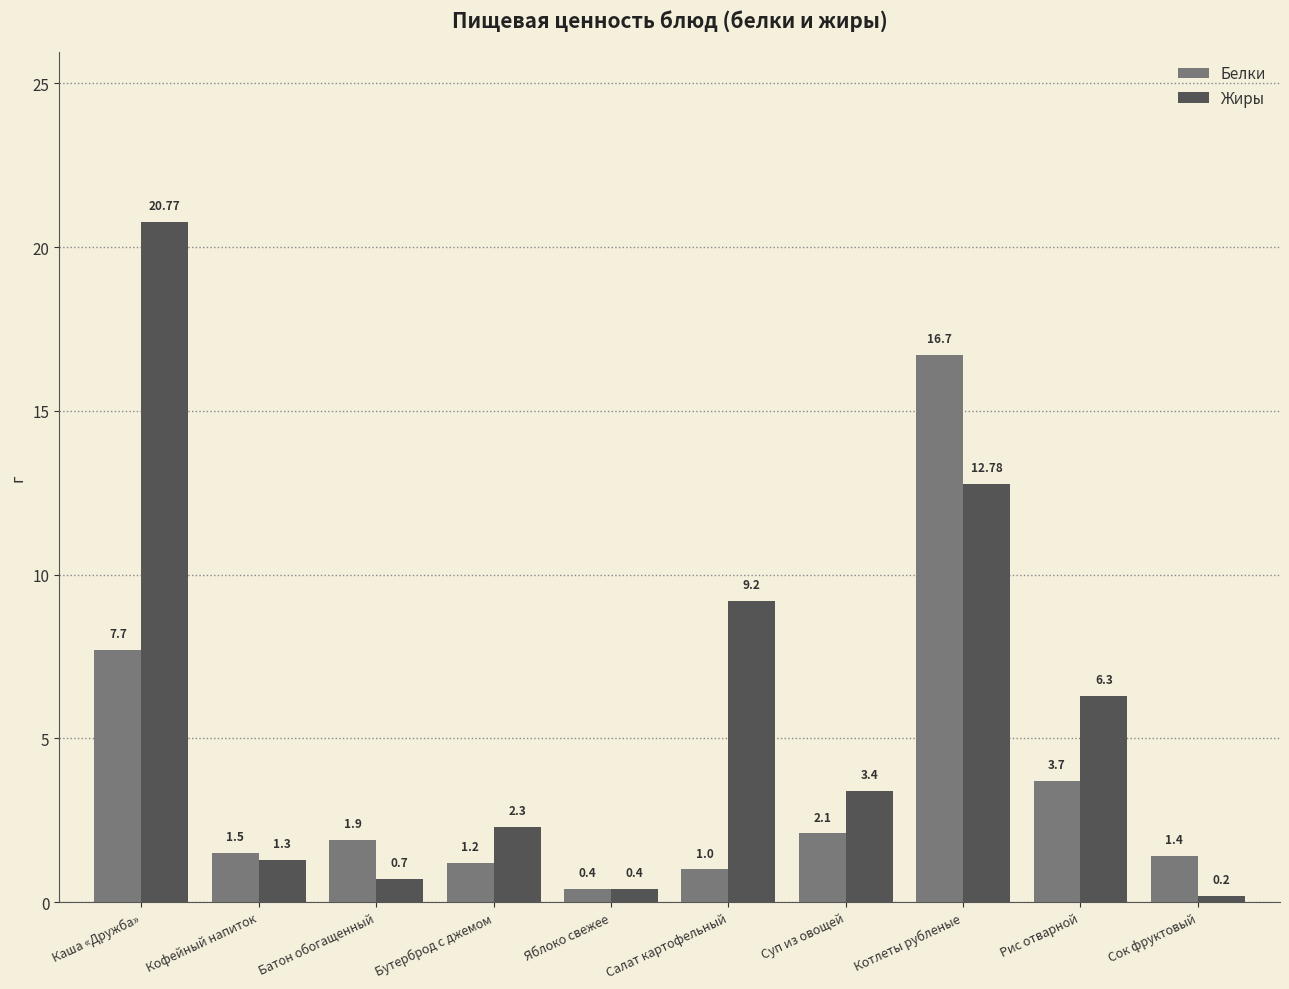

List the series in order of their overall mean, lowest first.

Белки, Жиры